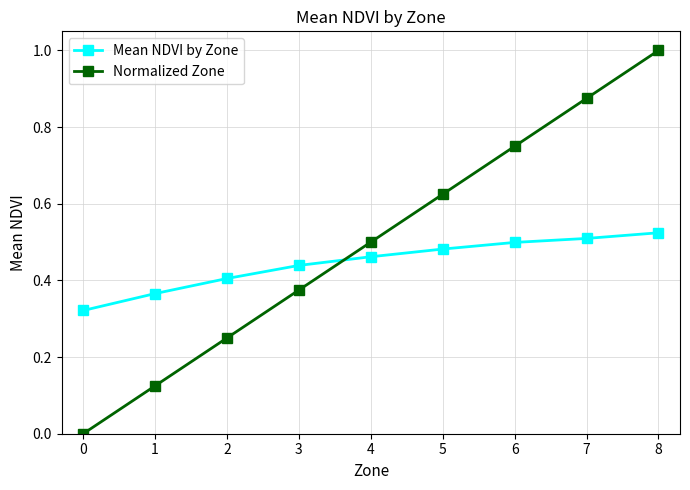

The Normalized Zone series shows 0.5 at 2. True or false?

False